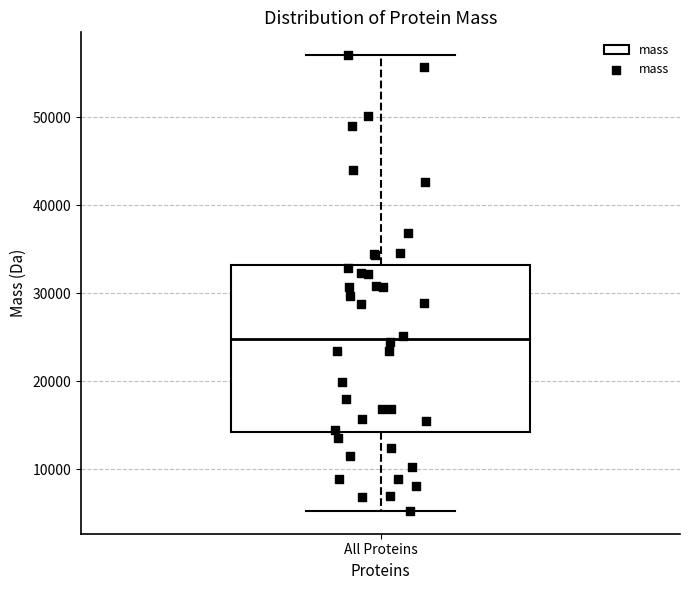

Read this box plot against the y-axis: the position of the median line, the range covered by the box, and the ends of both whiskers. The values are not printed on the chart, so give them approximately, as read against the axis.

median 25000, box 14000 to 33000, whiskers 5000 to 57000